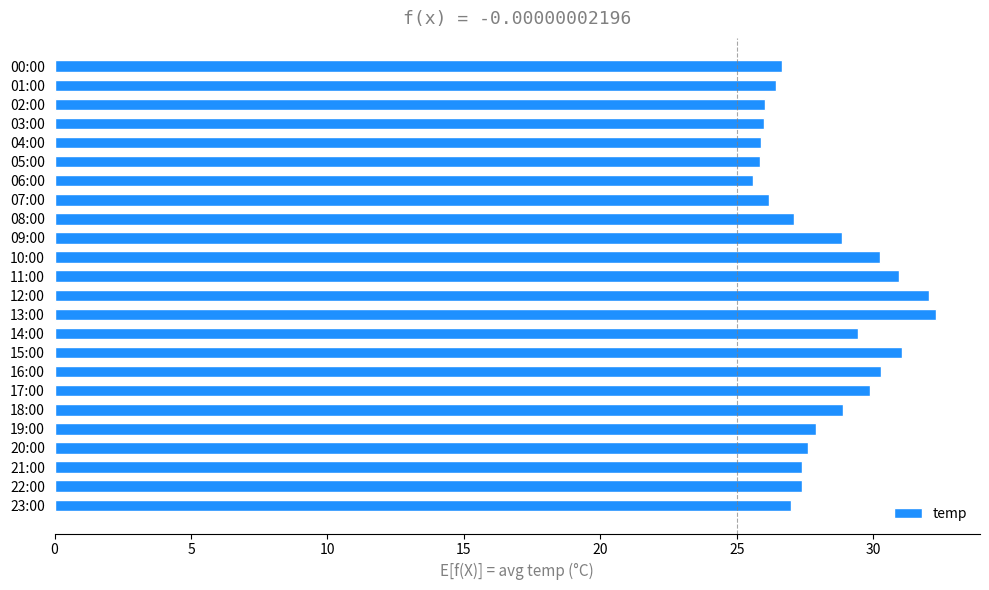

What is the greatest value displayed?

32.3